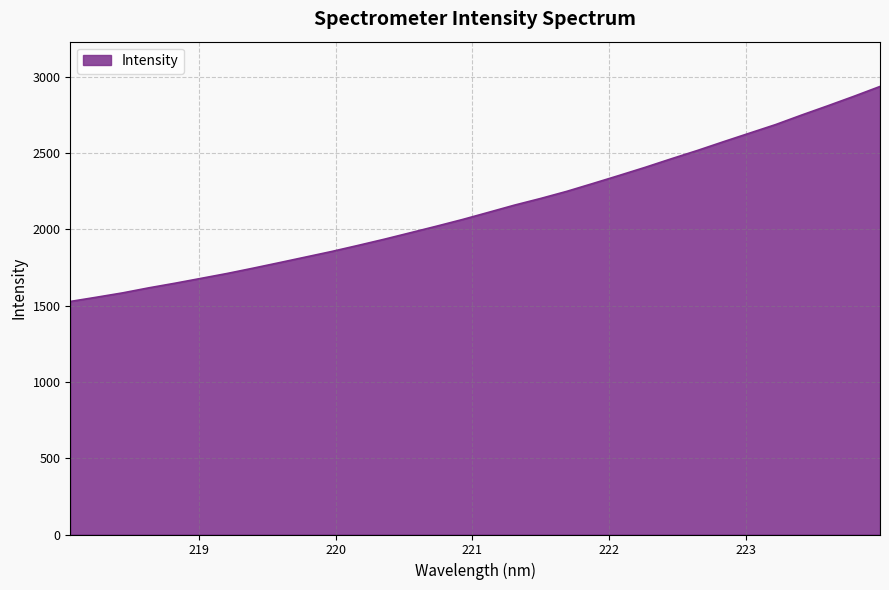

What is the average value?

2138.1